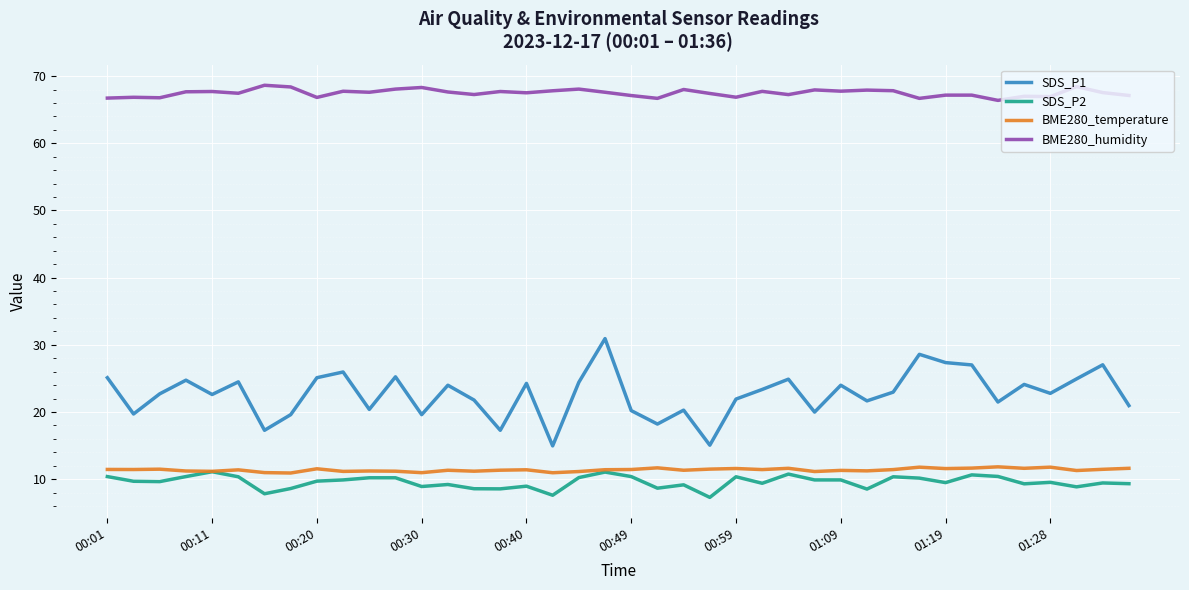

What is the average value of the SDS_P2 series?

9.6